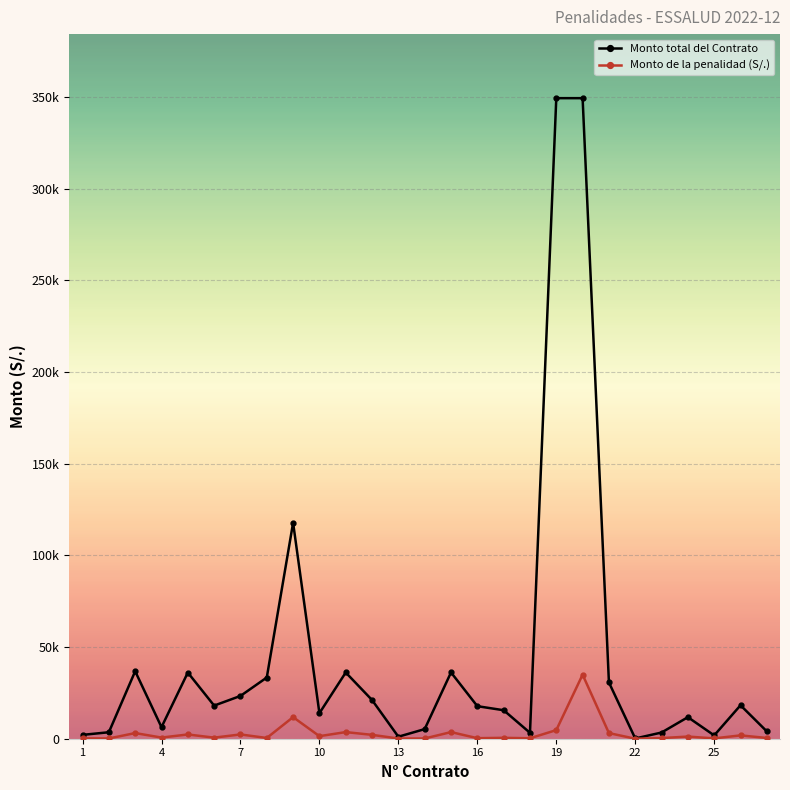

True or false: Monto de la penalidad (S/.) and Monto total del Contrato cross at least once.

False